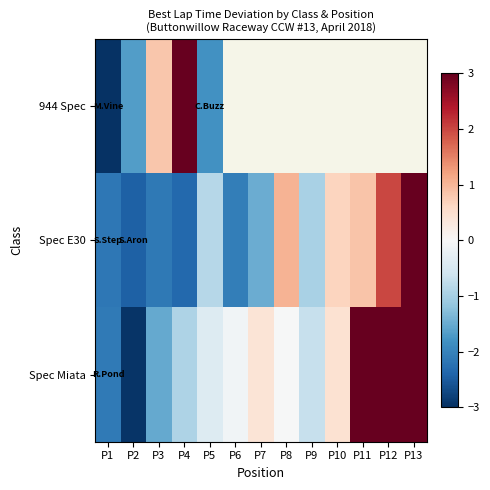

What is the approximate value of Spec E30 at P5?

-0.9